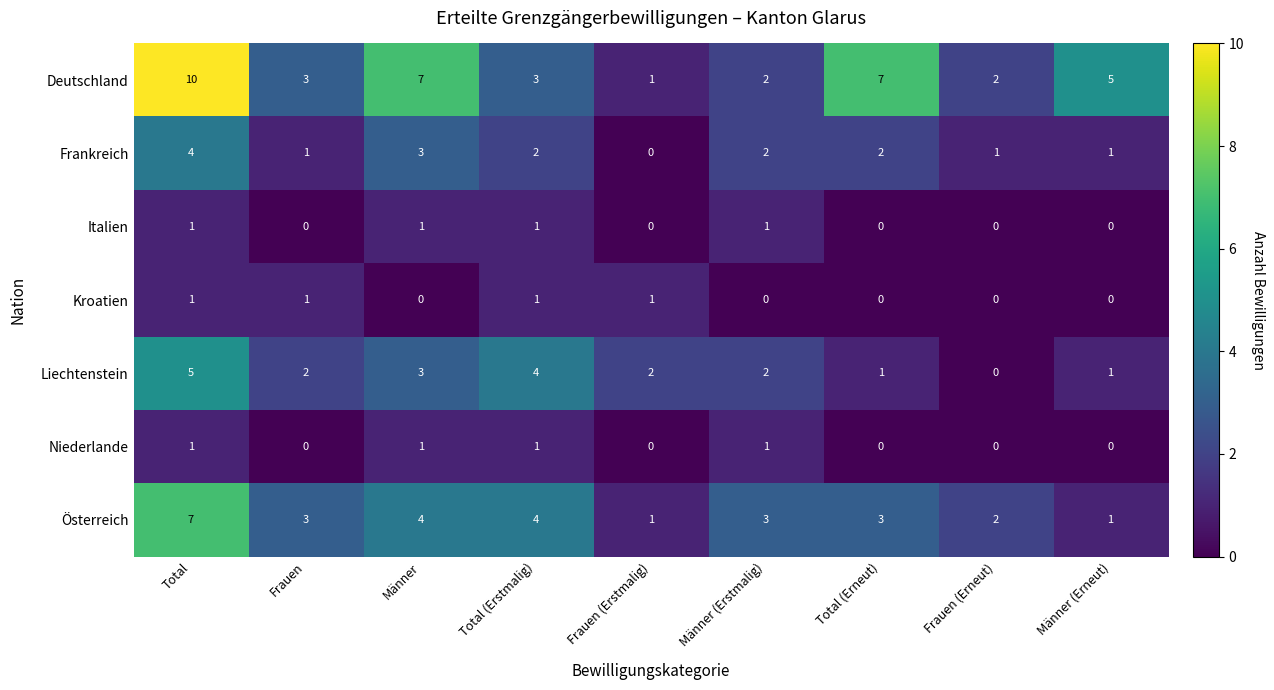

Between Total (Erstmalig) and Frauen (Erneut), which series saw the biggest shift?

Liechtenstein